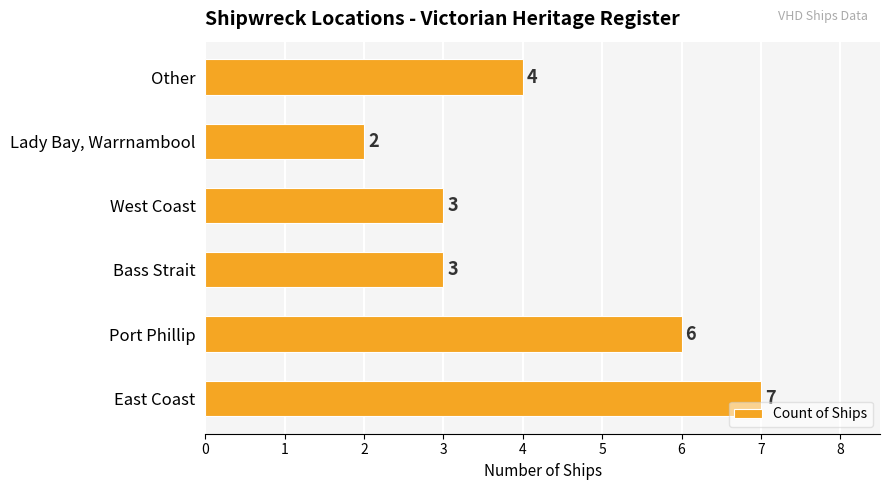

True or false: the data shows 6 at Port Phillip.

True